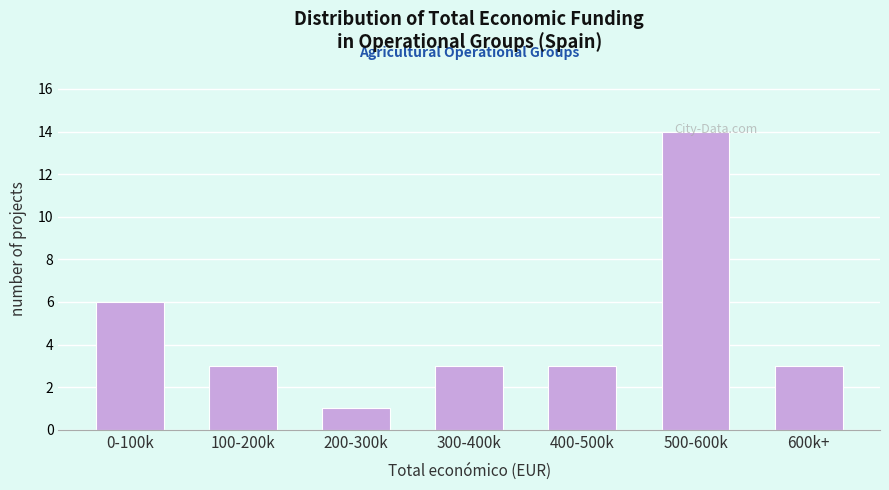

What is the change in value from 0-100k to 100-200k?

-3